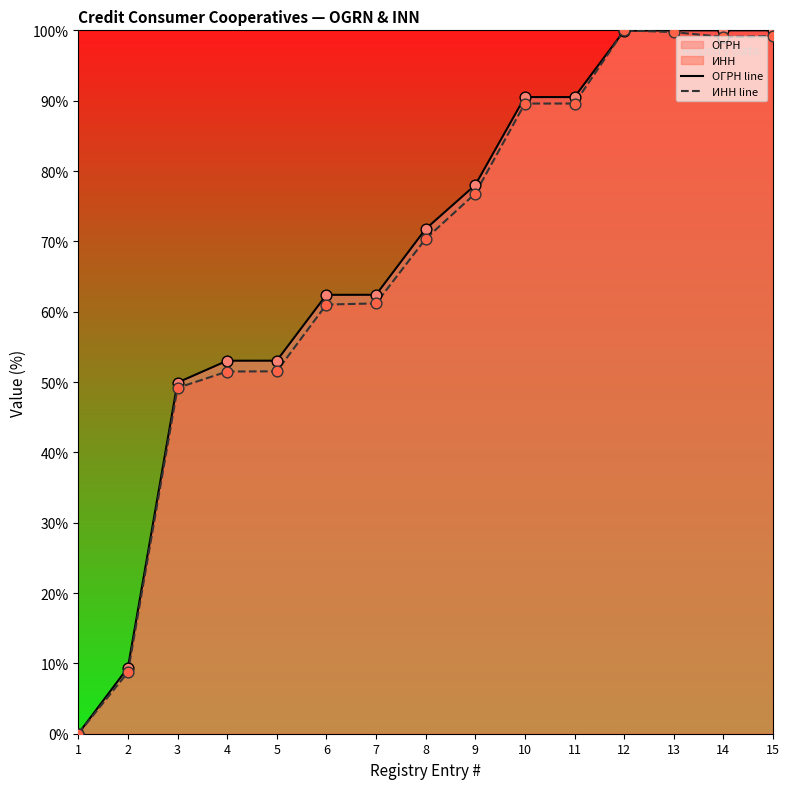

Which series contains the lowest Y value?

ОГРН line